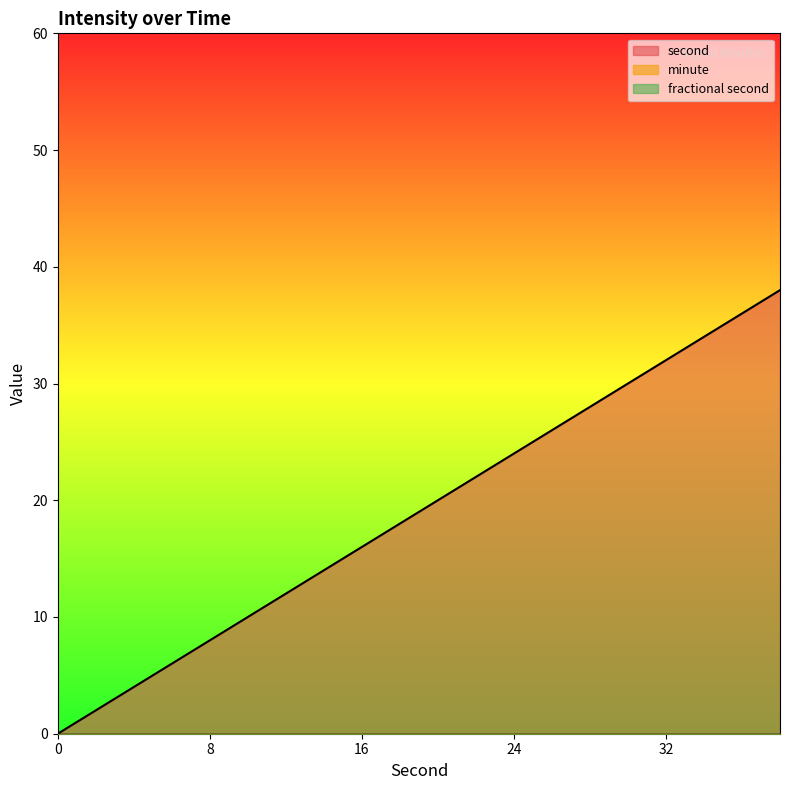

The minute series shows 0 at 4. True or false?

True